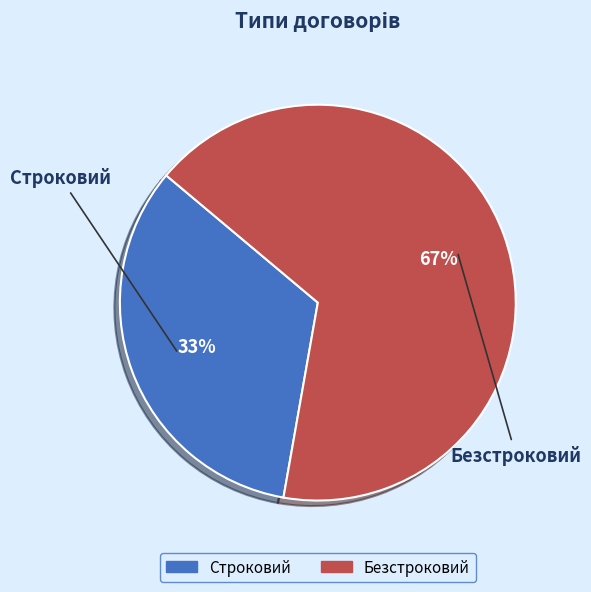

To the nearest percent, what is the combined percentage of Строковий and Безстроковий?

100%